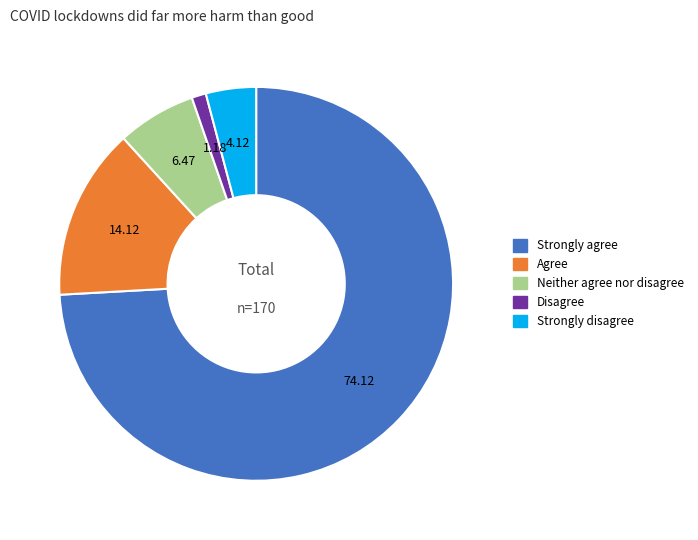

The Neither agree nor disagree slice represents 6% of the pie. True or false?

True